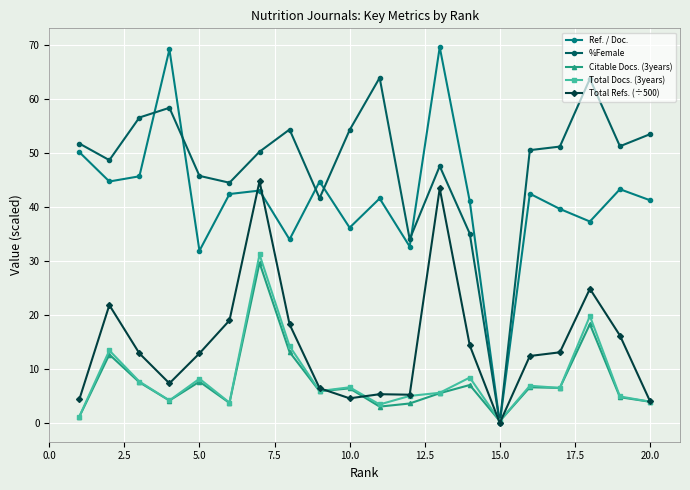

What is the difference between the second highest and minimum values in the Total Docs. (3years) series?

19.4